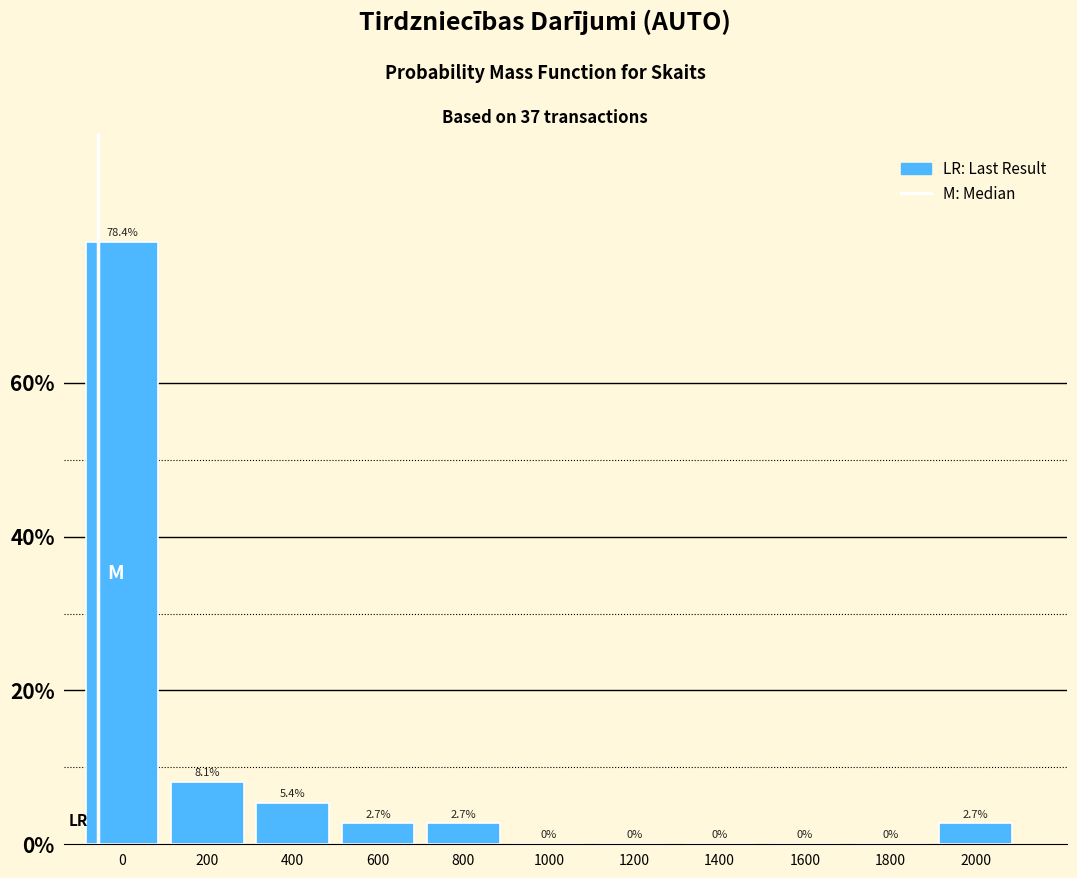

Reading right to left, list all the values displayed in this chart.

2000=2.7	1800=0.0	1600=0.0	1400=0.0	1200=0.0	1000=0.0	800=2.7	600=2.7	400=5.4	200=8.1	0=78.4